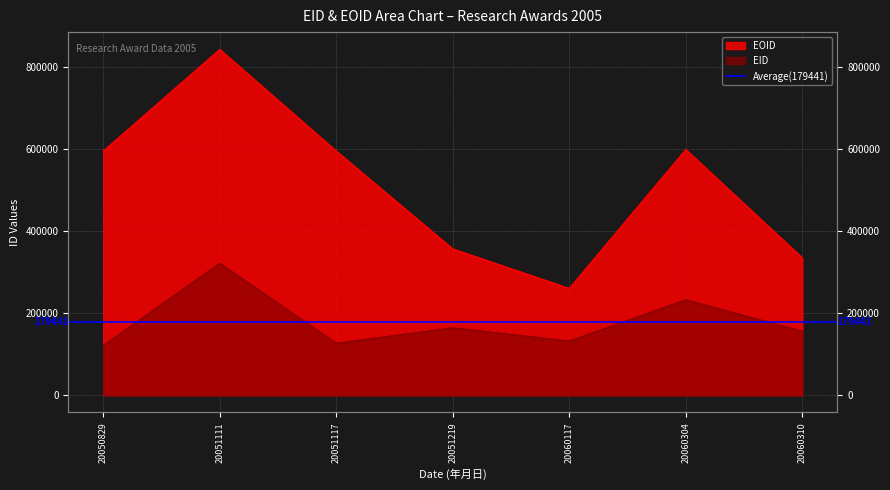

Which series has the largest total across all categories?

EOID